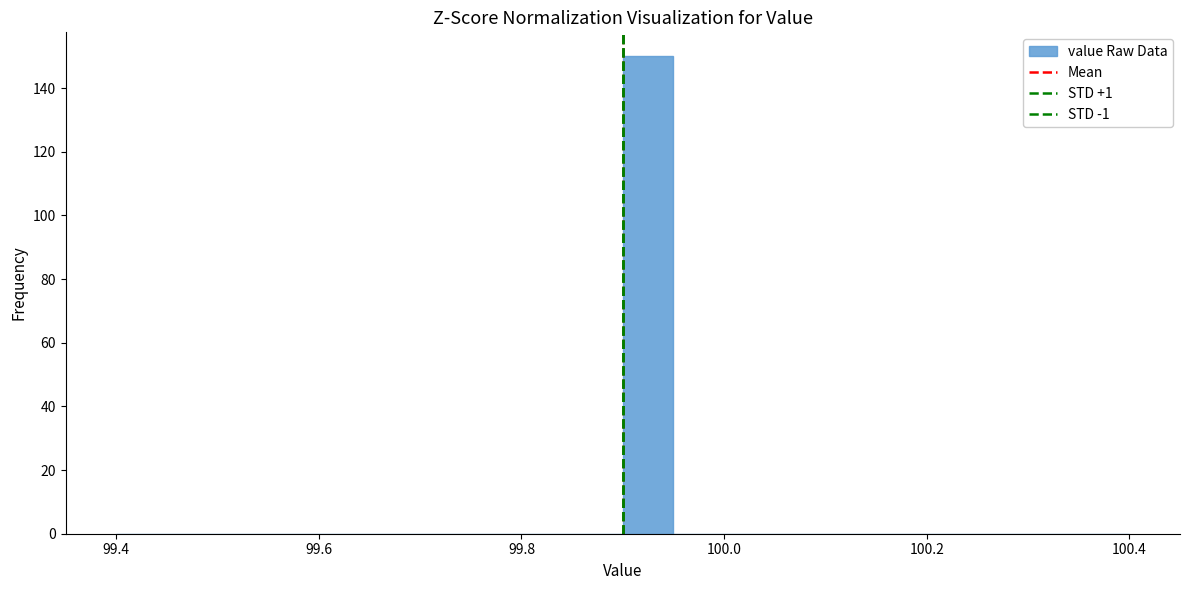

Around what value on the x-axis is the tallest bar? Give the approximate position of its centre, as read against the axis.

99.92